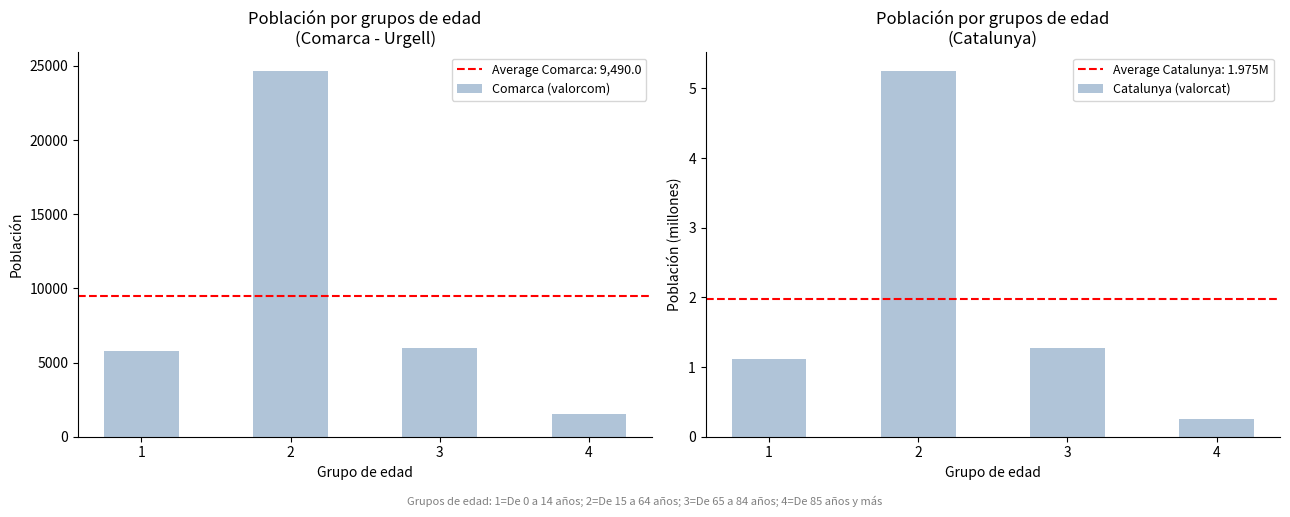

Which label corresponds to the smallest value in the chart?

4